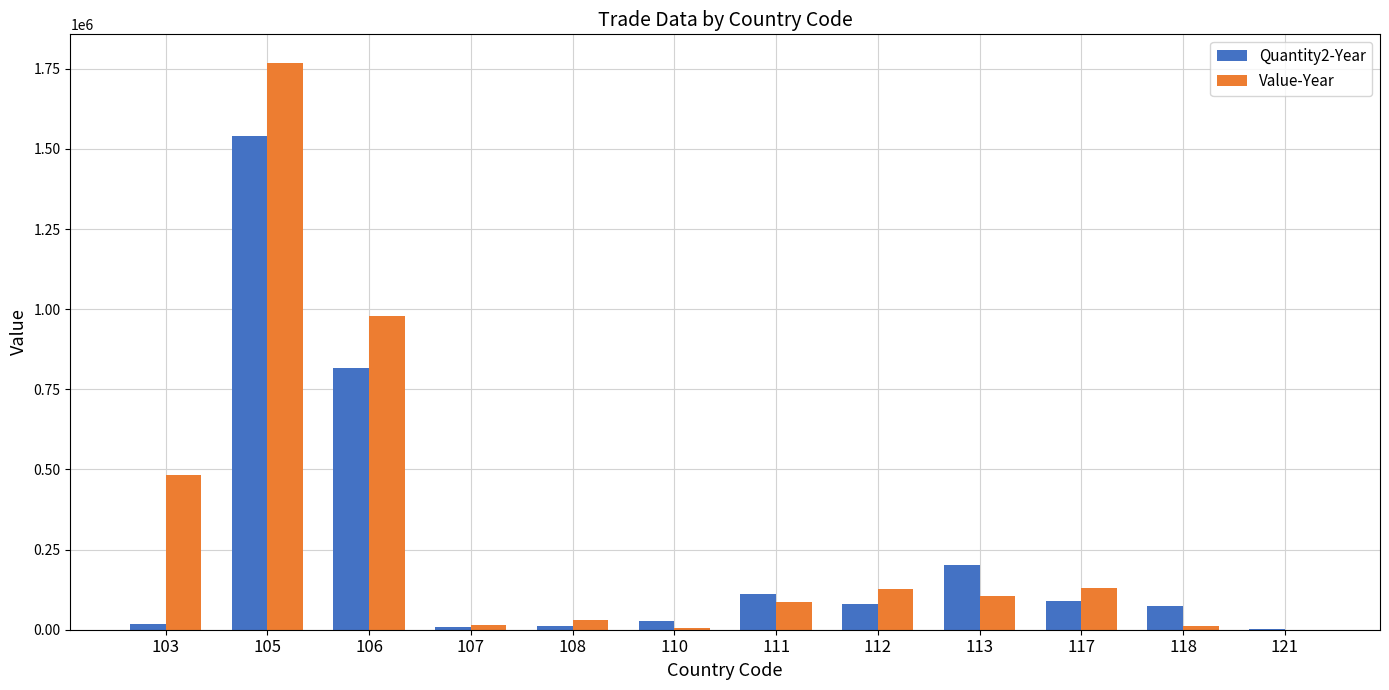

Are the bars horizontal?

No